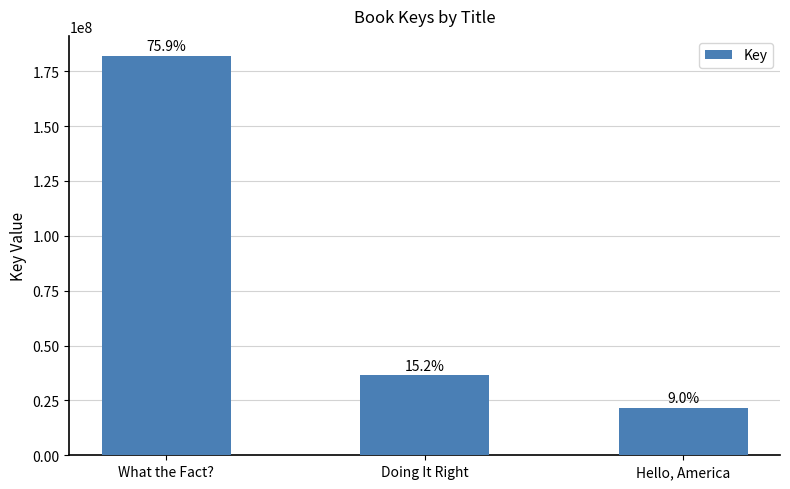

Does the chart contain any negative values?

No